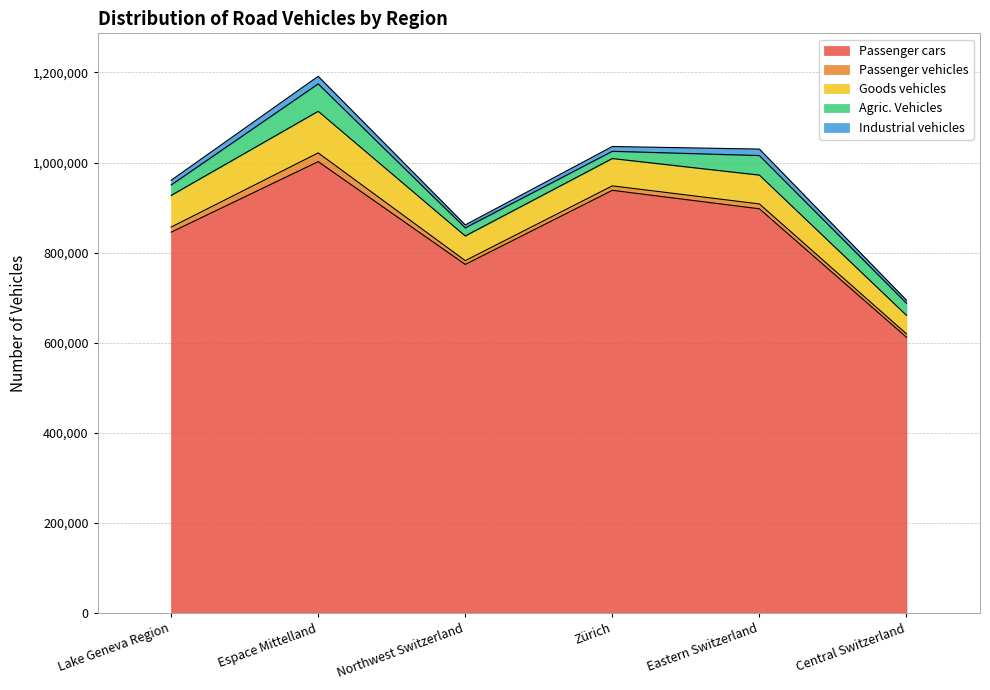

Reading left to right, transcribe all the data shown in this chart.

Passenger cars: 845651	1002167	774087	938520	897474	612547
Passenger vehicles: 11260	19368	8362	9846	10831	7474
Goods vehicles: 70269	92344	54801	60683	63957	41133
Agric. Vehicles: 23115	60809	17881	16078	43426	26752
Industrial vehicles: 10501	16825	6550	10639	14324	6808